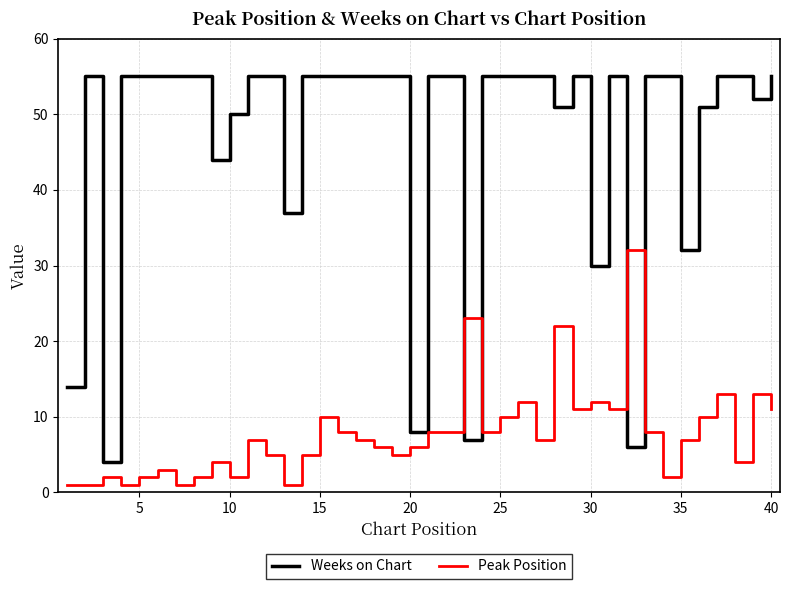

Which series ends up on top after the final intersection of Peak Position and Weeks on Chart?

Weeks on Chart